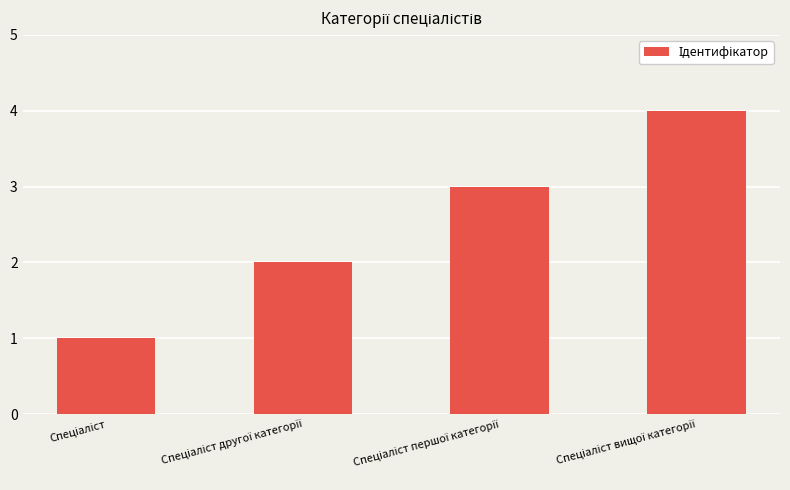

What is the difference between the maximum and minimum values?

3